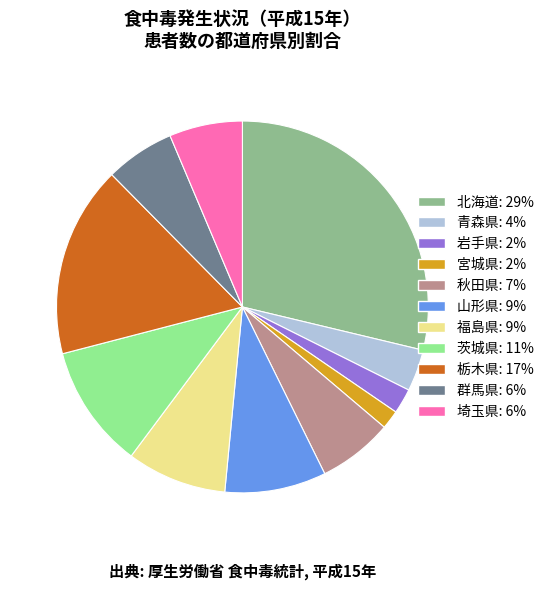

Count the number of slices in the pie.

11